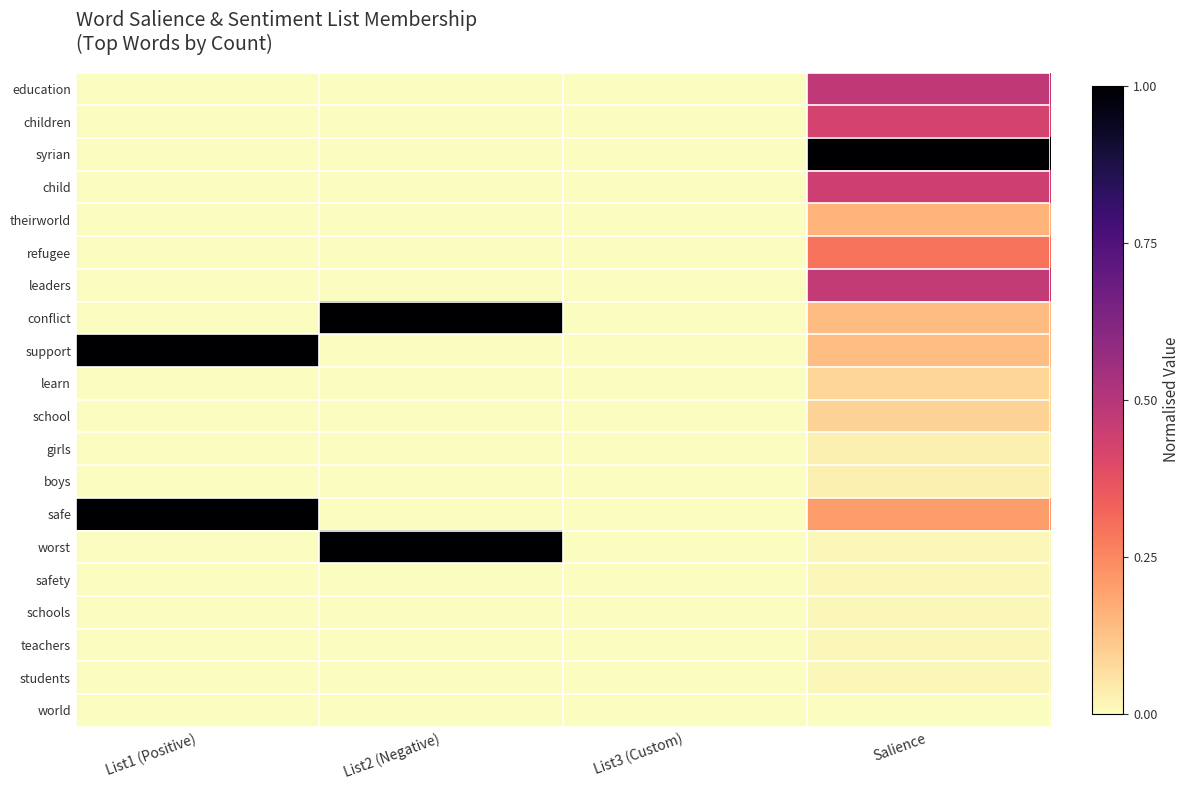

Which series changed the most between List1 (Positive) and Salience?

syrian